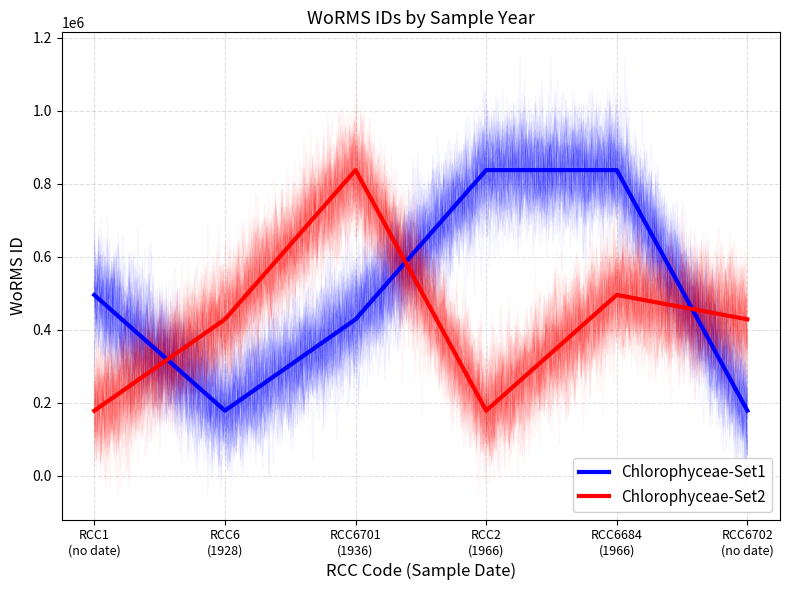

What are all the series names shown in the legend?

Chlorophyceae-Set1, Chlorophyceae-Set2